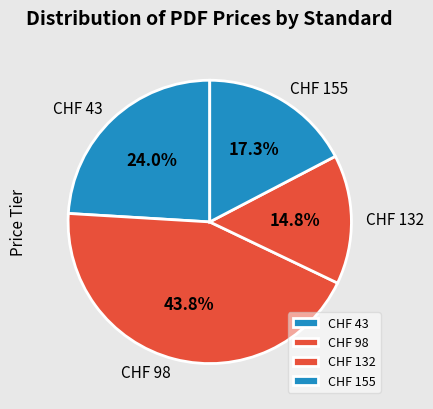

What percentage is NOT represented by CHF 43?

76.0%